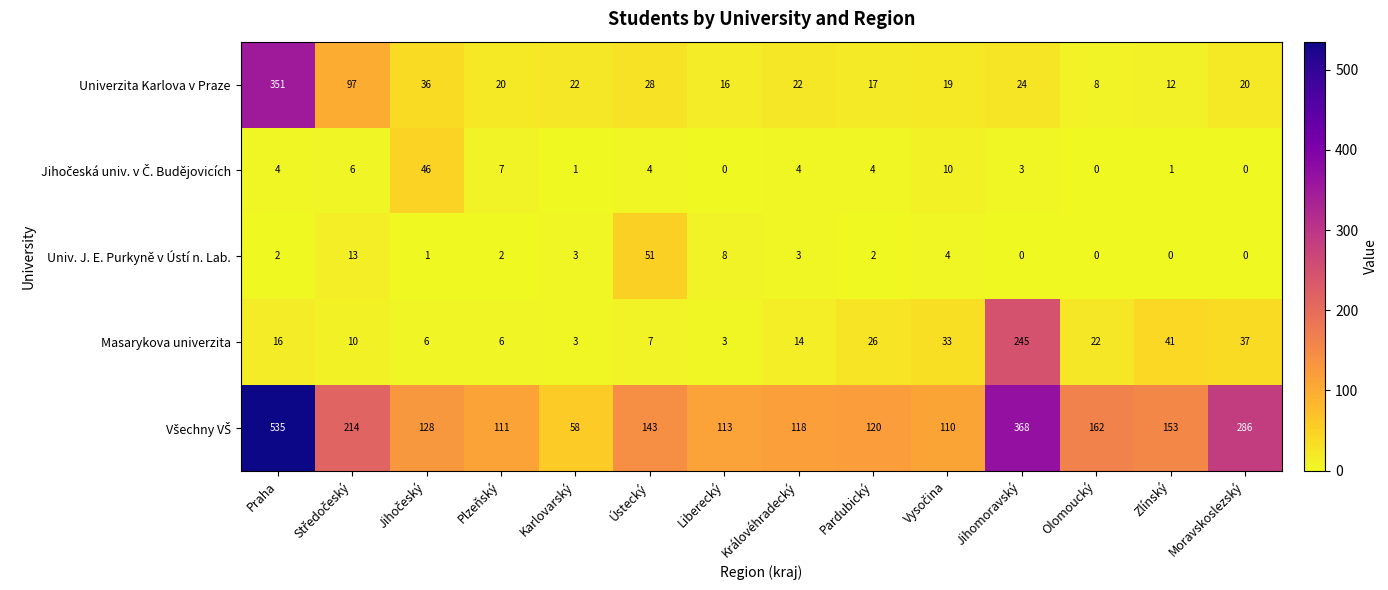

How many distinct data groups are displayed?

5